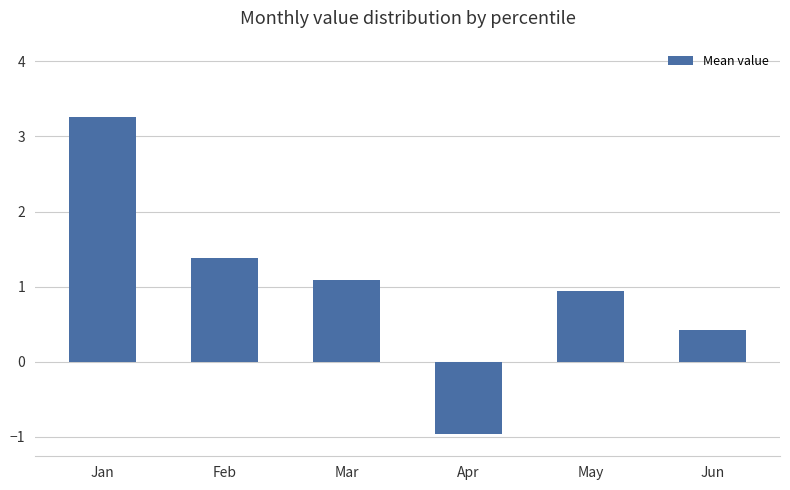

How many categories are shown in the chart?

6